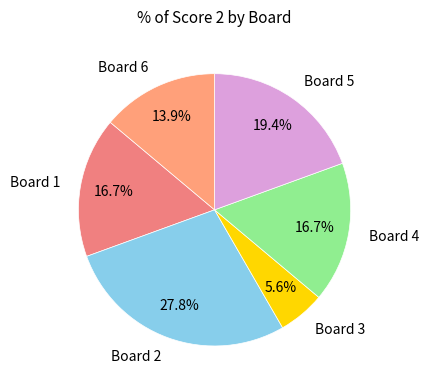

What is the smallest slice in the pie chart?

Board 3